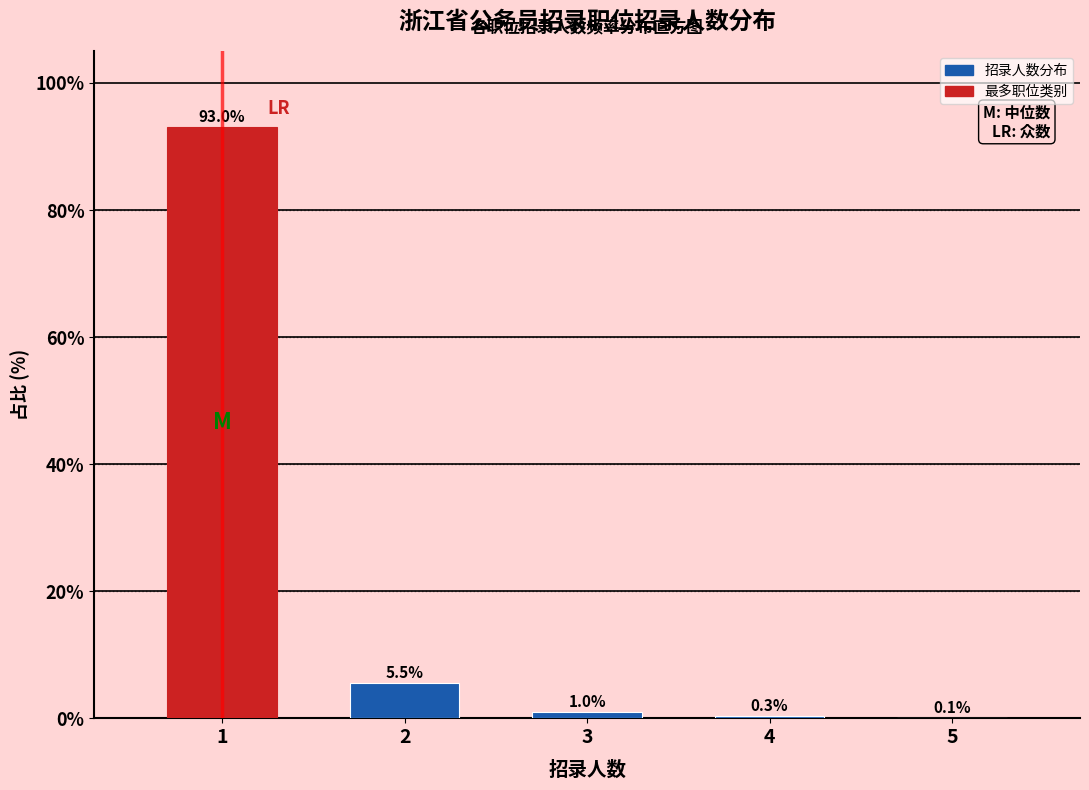

Reading right to left, transcribe all the data shown in this chart.

5=0.1	4=0.3	3=1.0	2=5.5	1=93.0